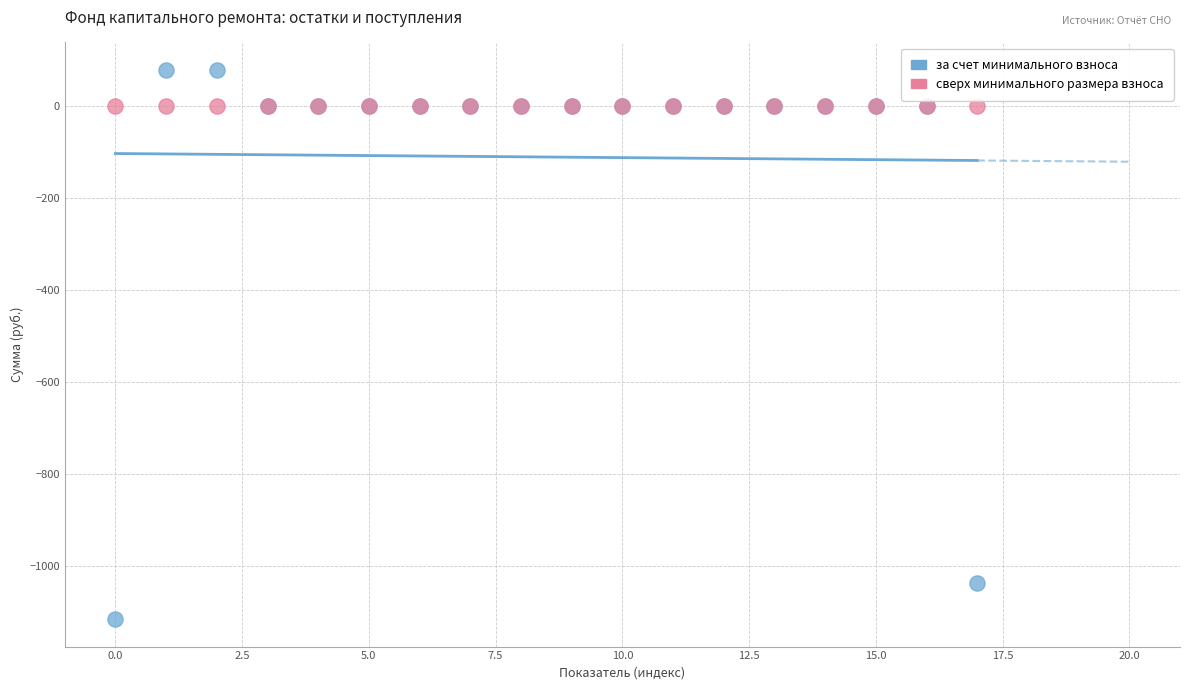

Which series contains the lowest Y value?

за счет минимального взноса